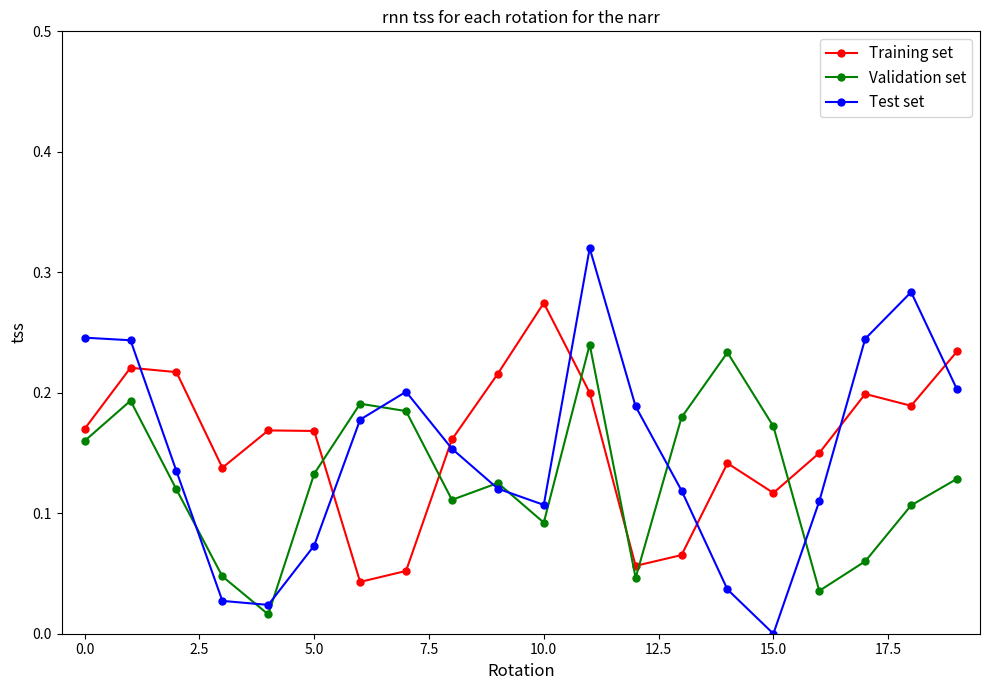

Which series has the widest spread of values?

Test set